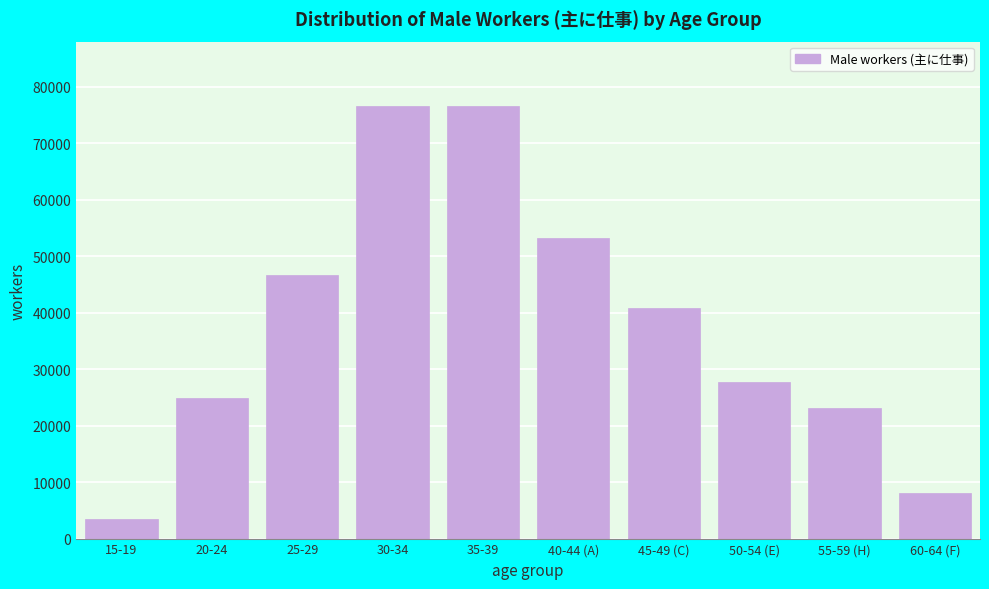

Reading left to right, extract all data points from this chart.

15-19=3407	20-24=24832	25-29=46742	30-34=76500	35-39=76500	40-44 (A)=53151	45-49 (C)=40830	50-54 (E)=27787	55-59 (H)=23102	60-64 (F)=7989